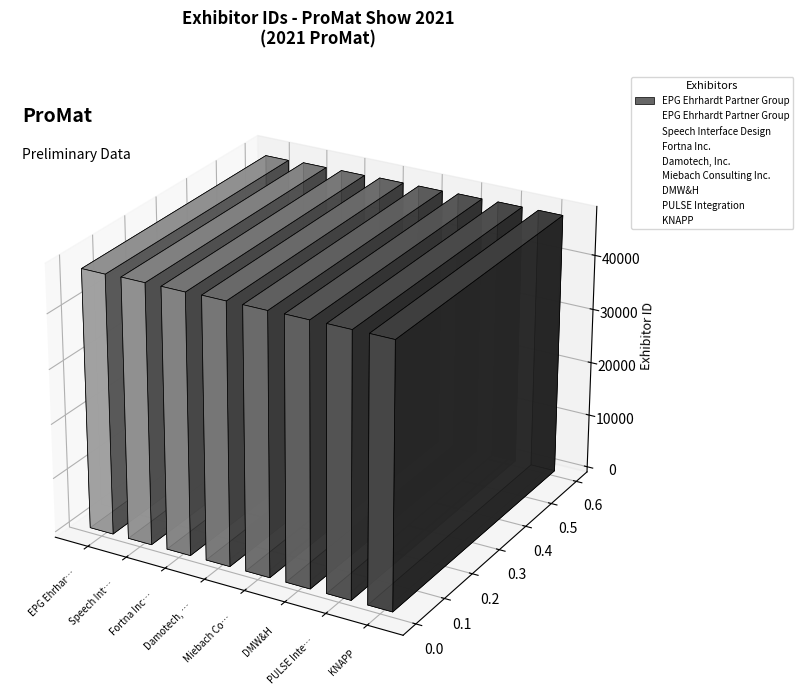

Which label corresponds to the largest value in the chart?

KNAPP